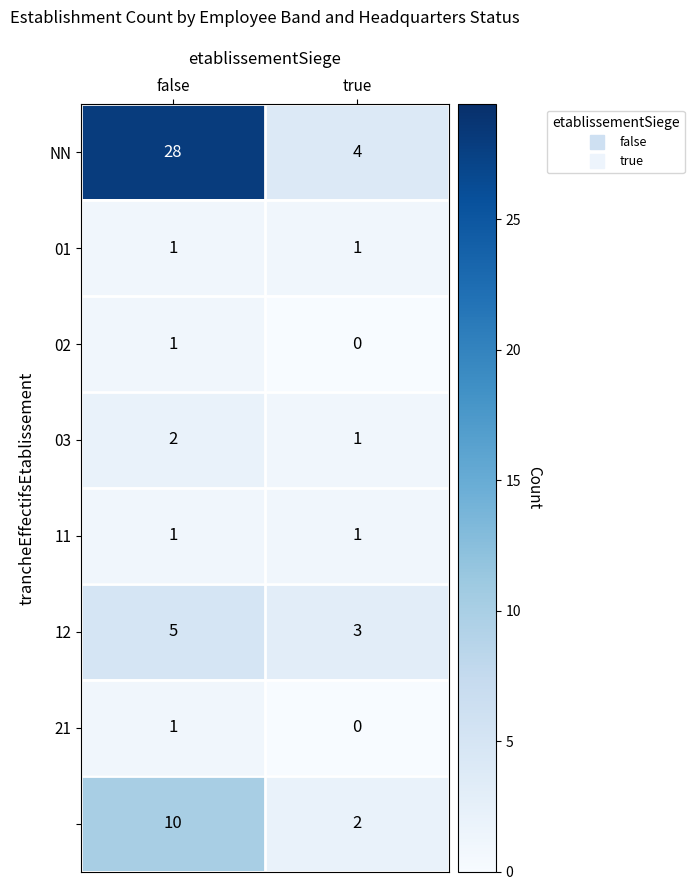

What is the difference between the highest and lowest values at true?

4